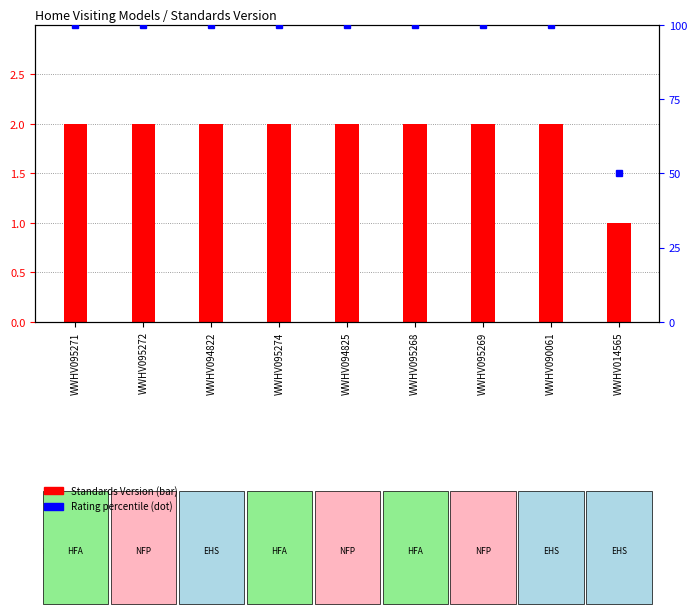

How many data points in Standards Version are less than 2?

1